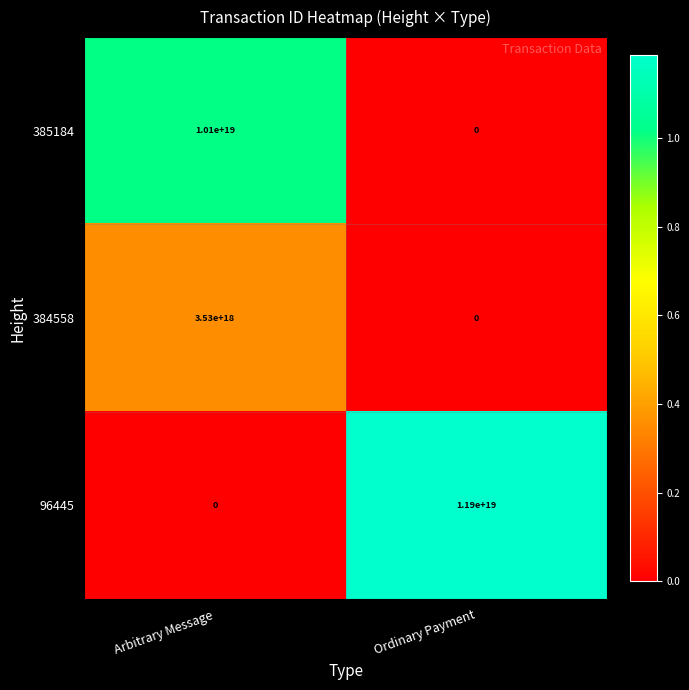

Between Arbitrary Message and Ordinary Payment, which series saw the biggest shift?

96445